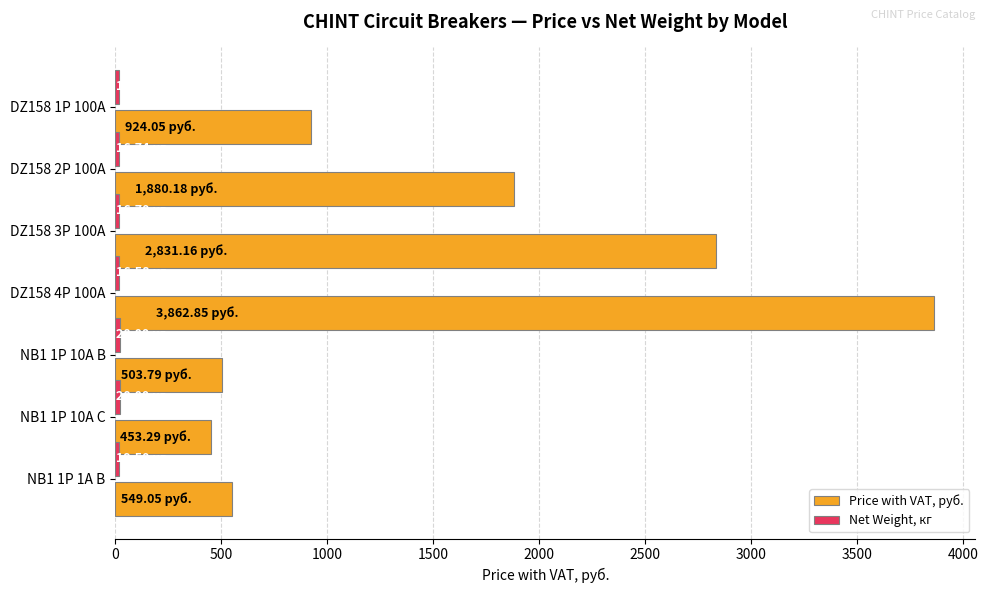

Between DZ158 4P 100A and NB1 1P 10A C, which series saw the biggest shift?

Price with VAT, руб.